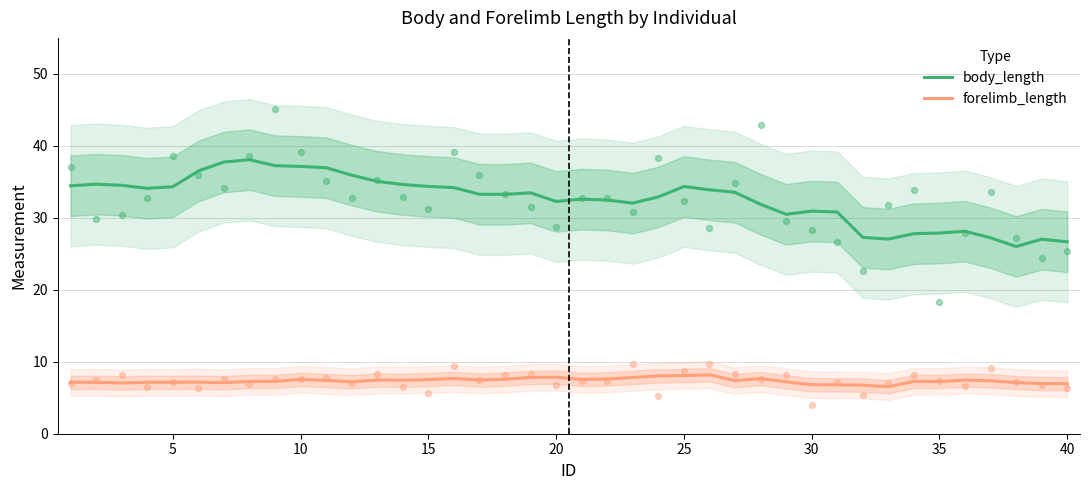

Which series has the widest spread of Y values?

body_length